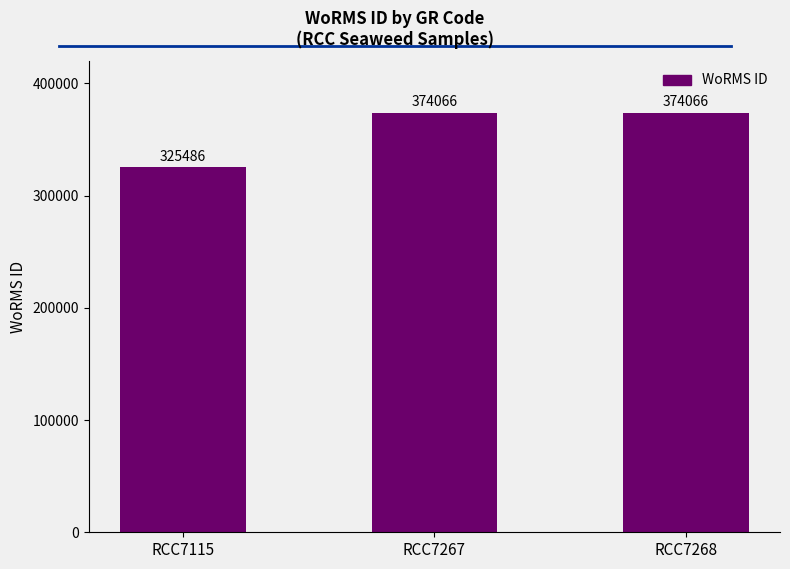

Count the values in the range 325486 to 374066.

3